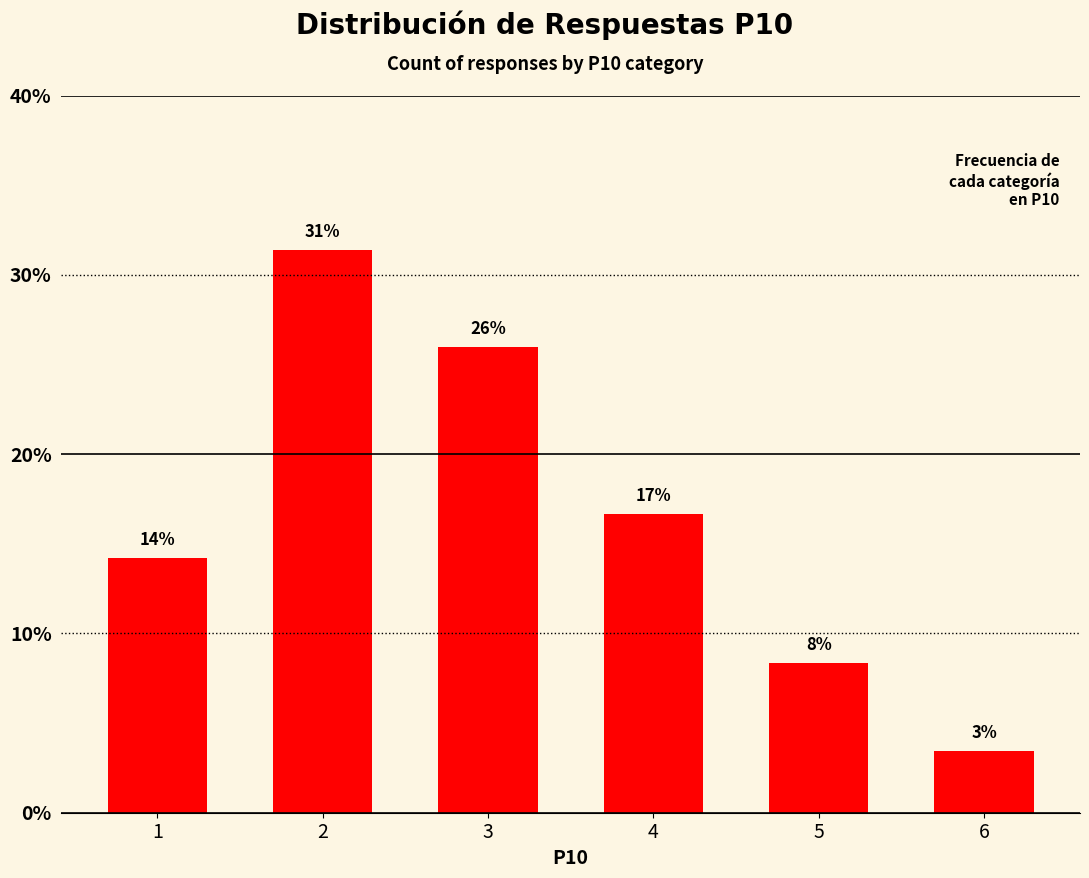

Are the bars horizontal?

No